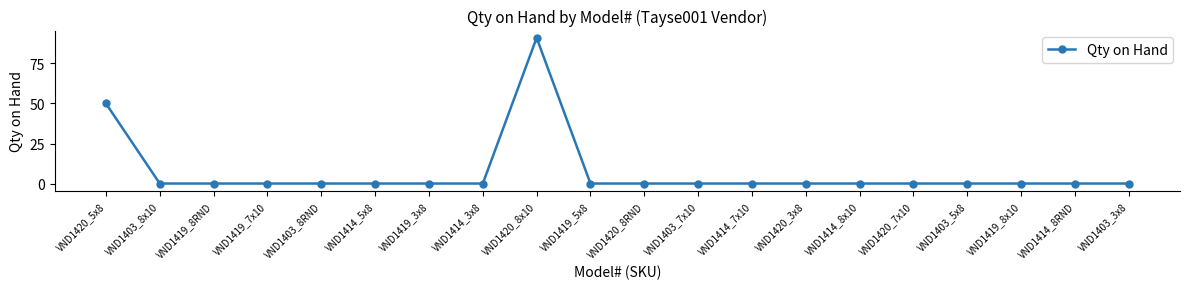

Which label corresponds to the largest value in the chart?

VND1420_8x10